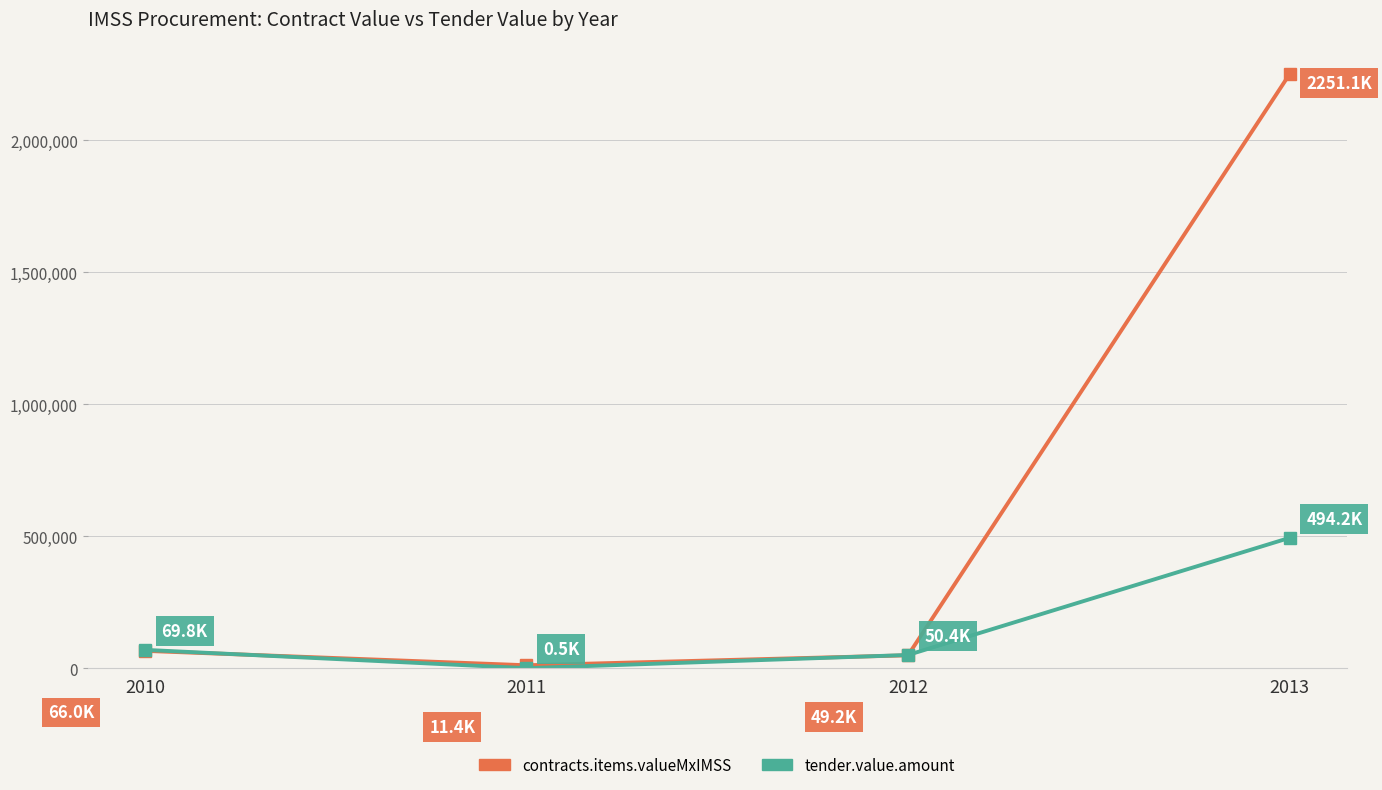

What is the value of the tender.value.amount point at the 3rd from the left?

50404.3